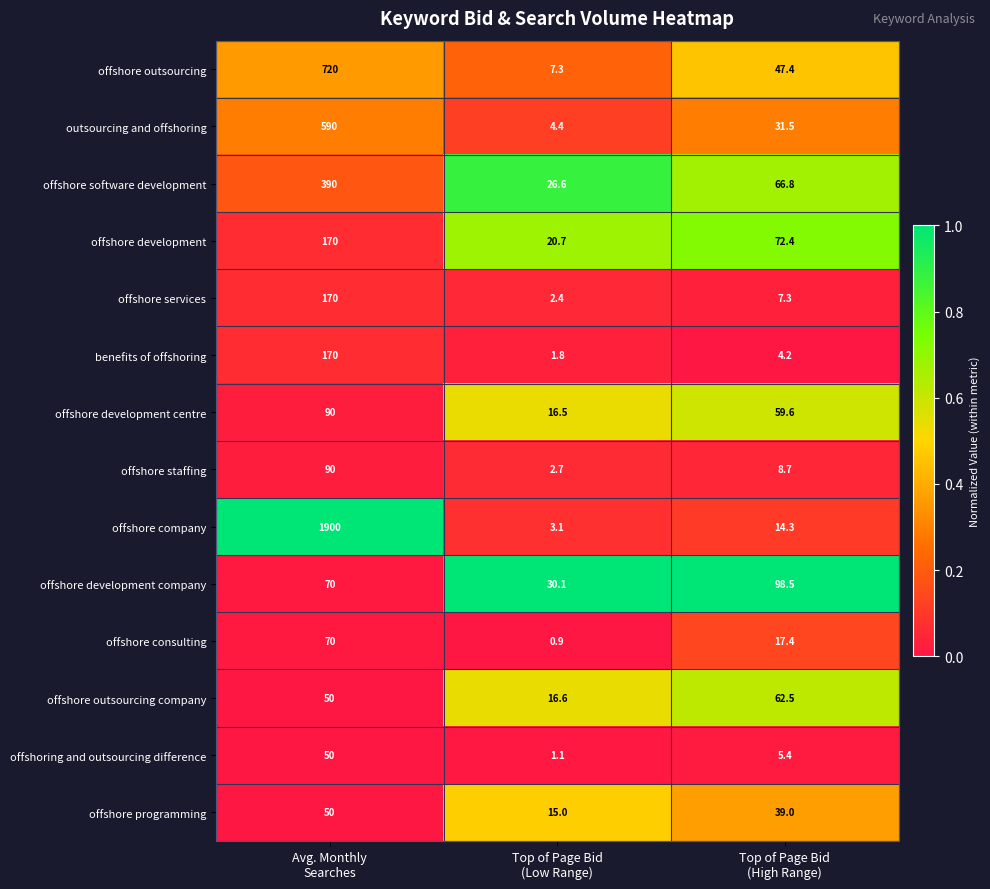

Which series has the largest total across all categories?

offshore company